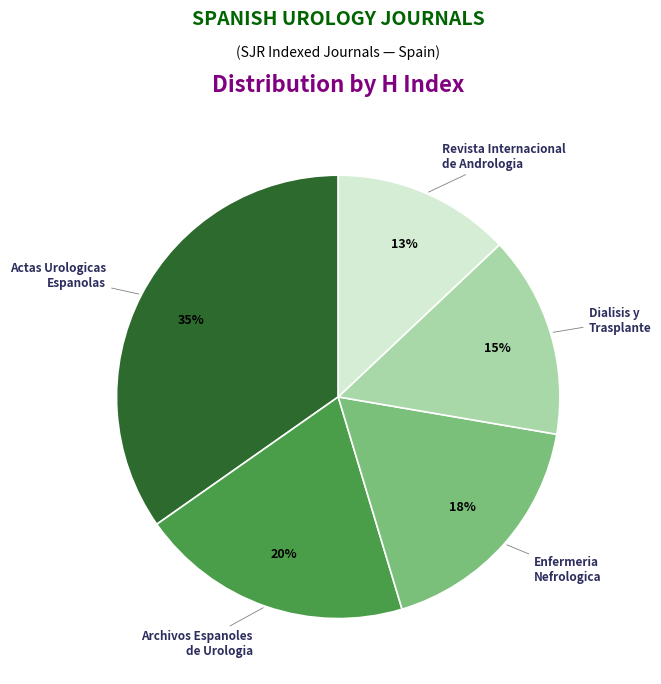

To the nearest percent, what percentage of the pie is Enfermeria Nefrologica?

18%